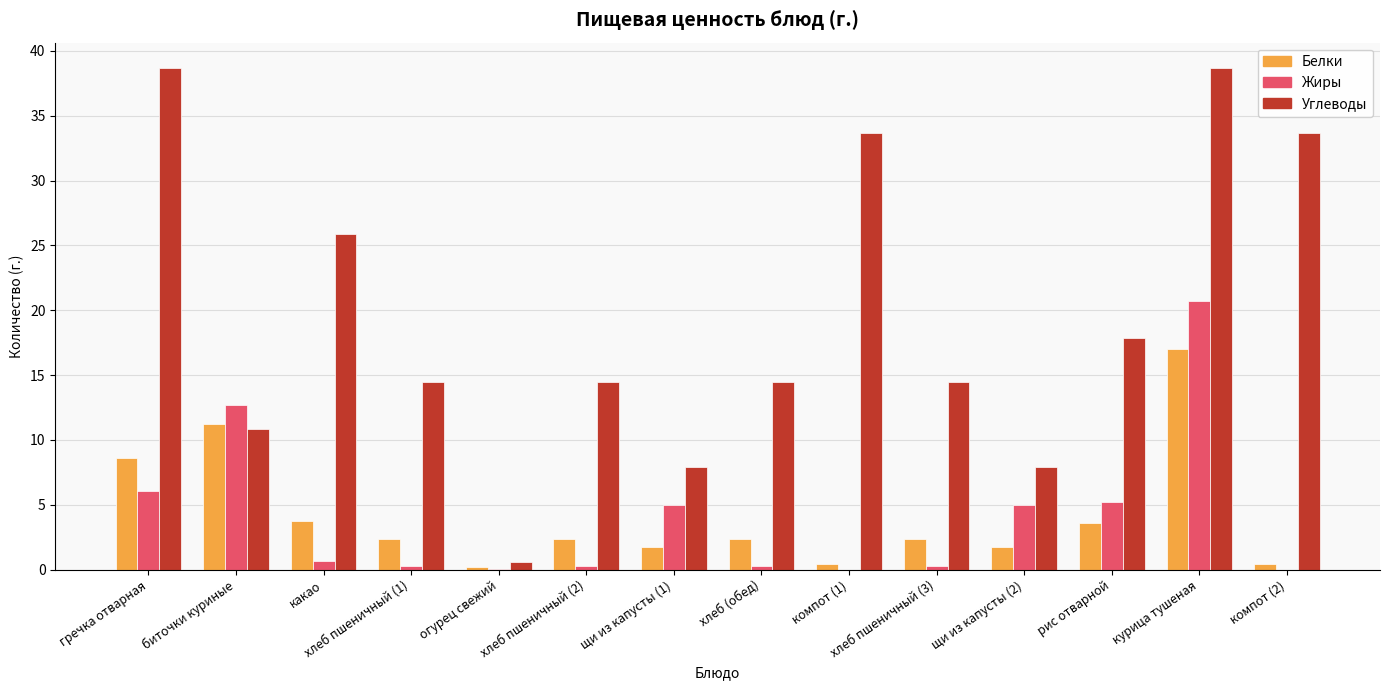

Are the bars grouped side by side (vs. stacked)?

Yes